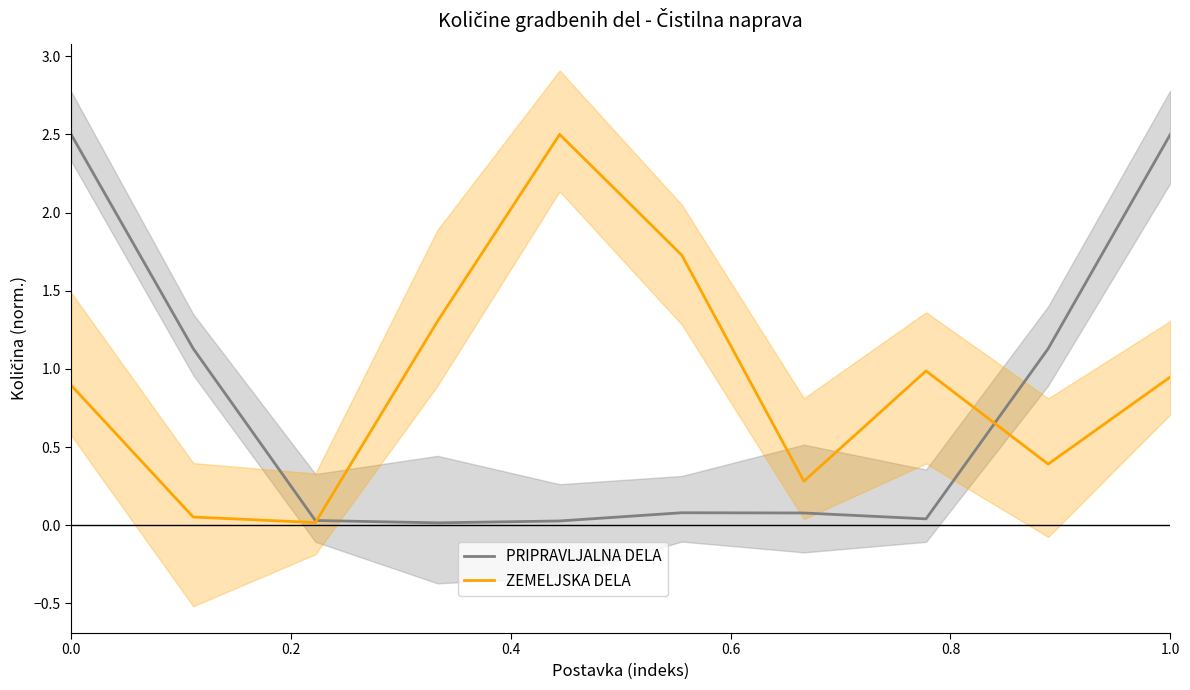

True or false: PRIPRAVLJALNA DELA has a value of 1.5 at 1.0.

False